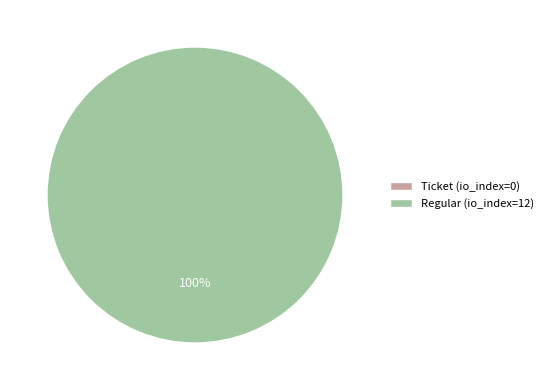

Between Ticket (io_index=0) and Regular (io_index=12), which is larger?

Regular (io_index=12)